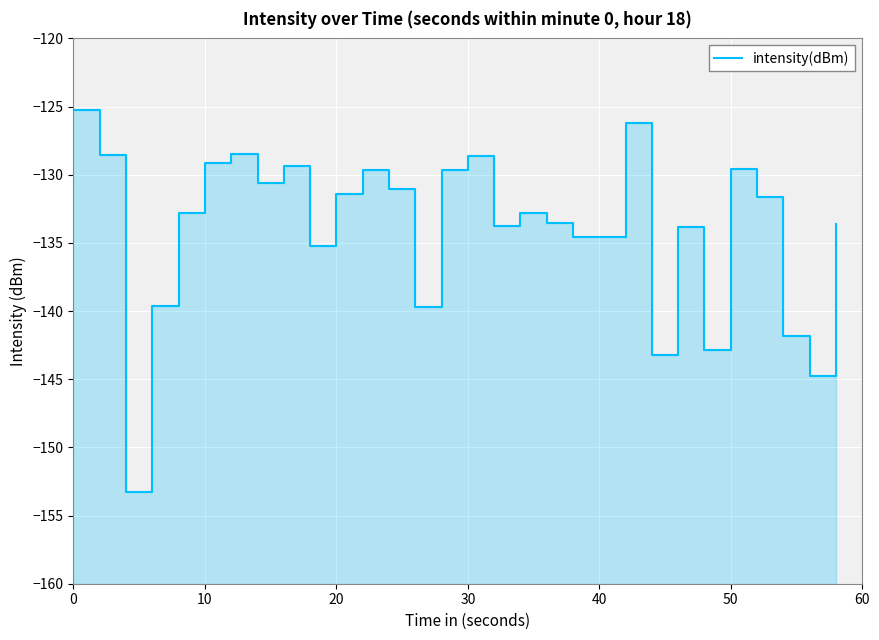

Is it true that the value at 28 is -217.9?

False